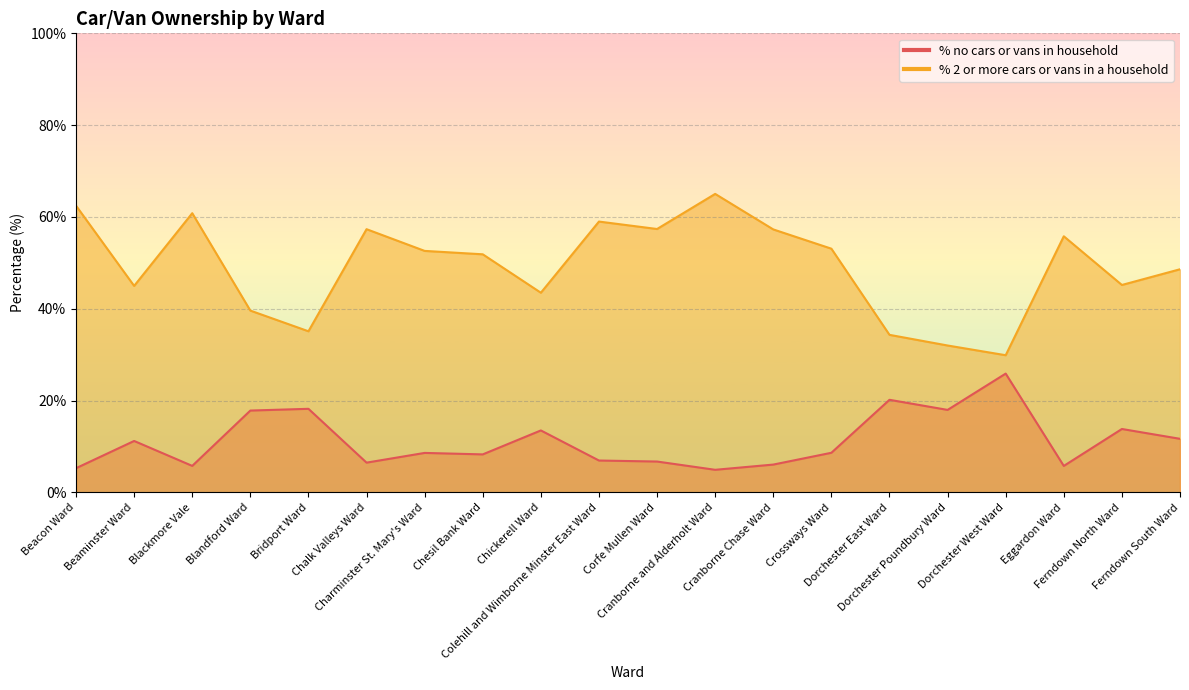

What is the difference between the maximum and minimum values in the % 2 or more cars or vans in a household series?

35.1